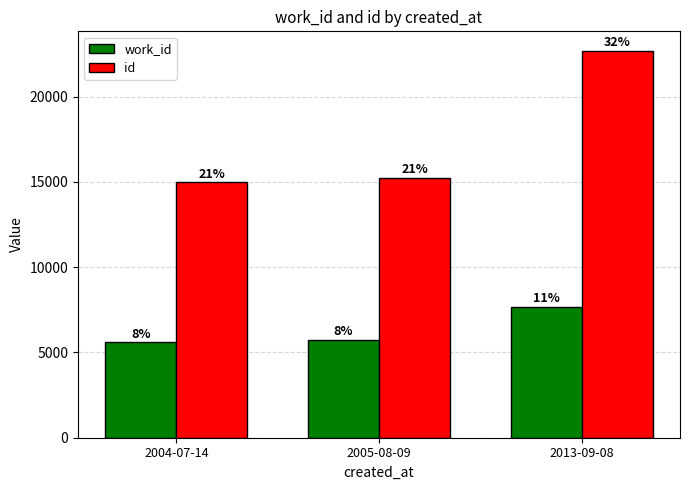

Is the value of id at 2004-07-14 greater than the value of work_id at 2004-07-14?

Yes